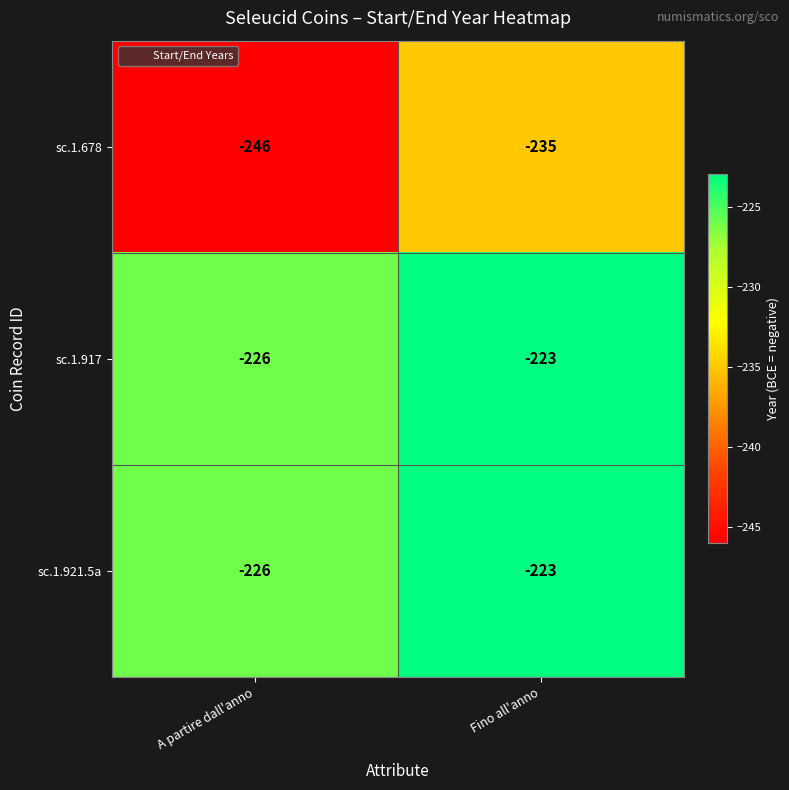

What is the sum of all sc.1.917 values?

-449